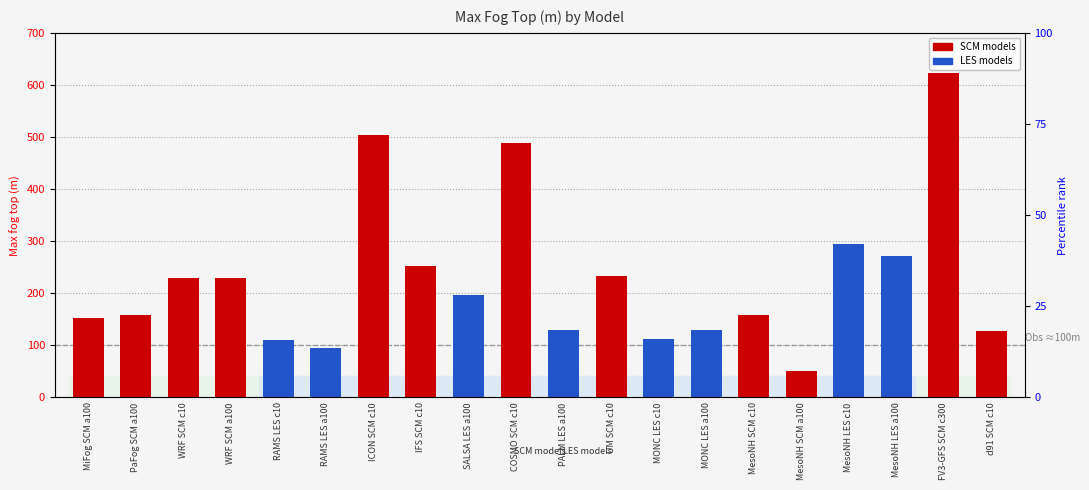

Which label corresponds to the smallest value in the chart?

MesoNH SCM a100